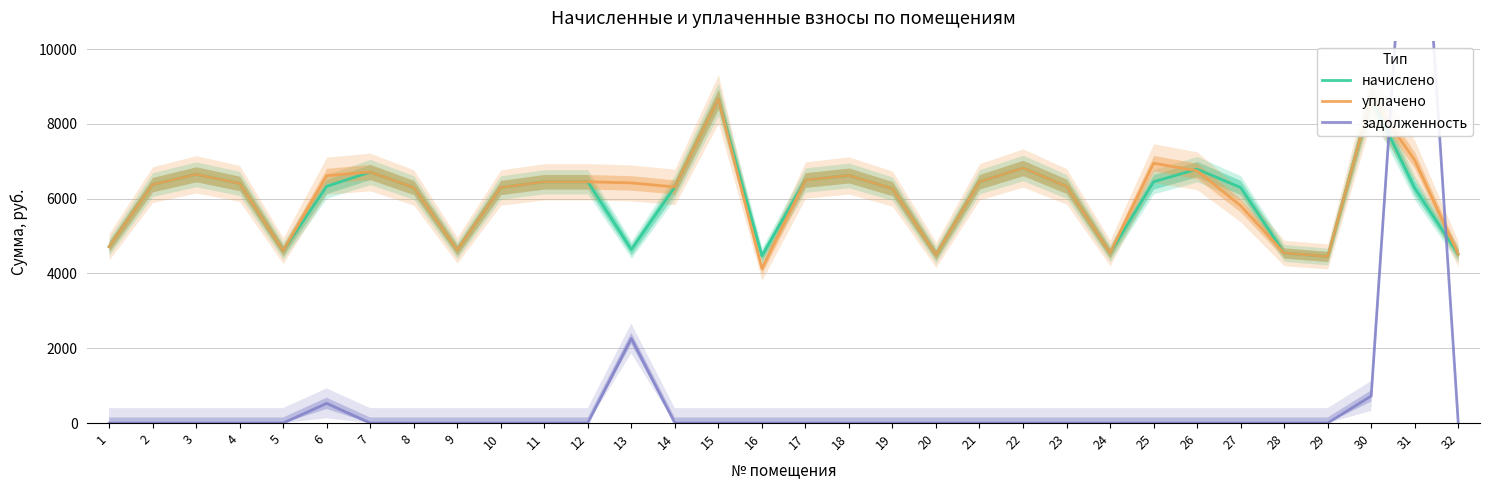

The уплачено series shows 13674.8 at 30. True or false?

False